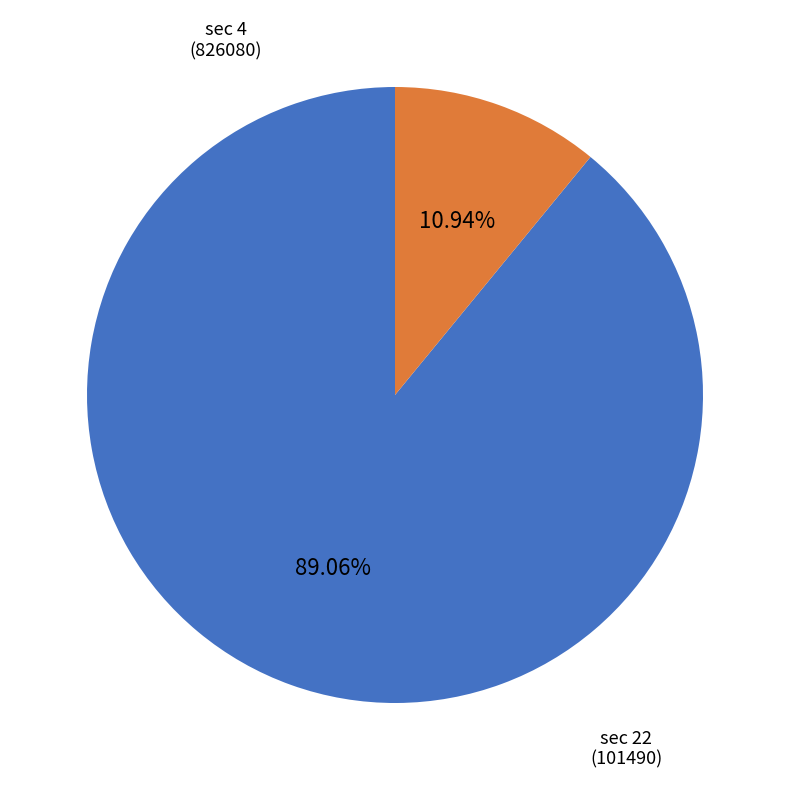

Is there any slice that represents more than half of the pie?

Yes